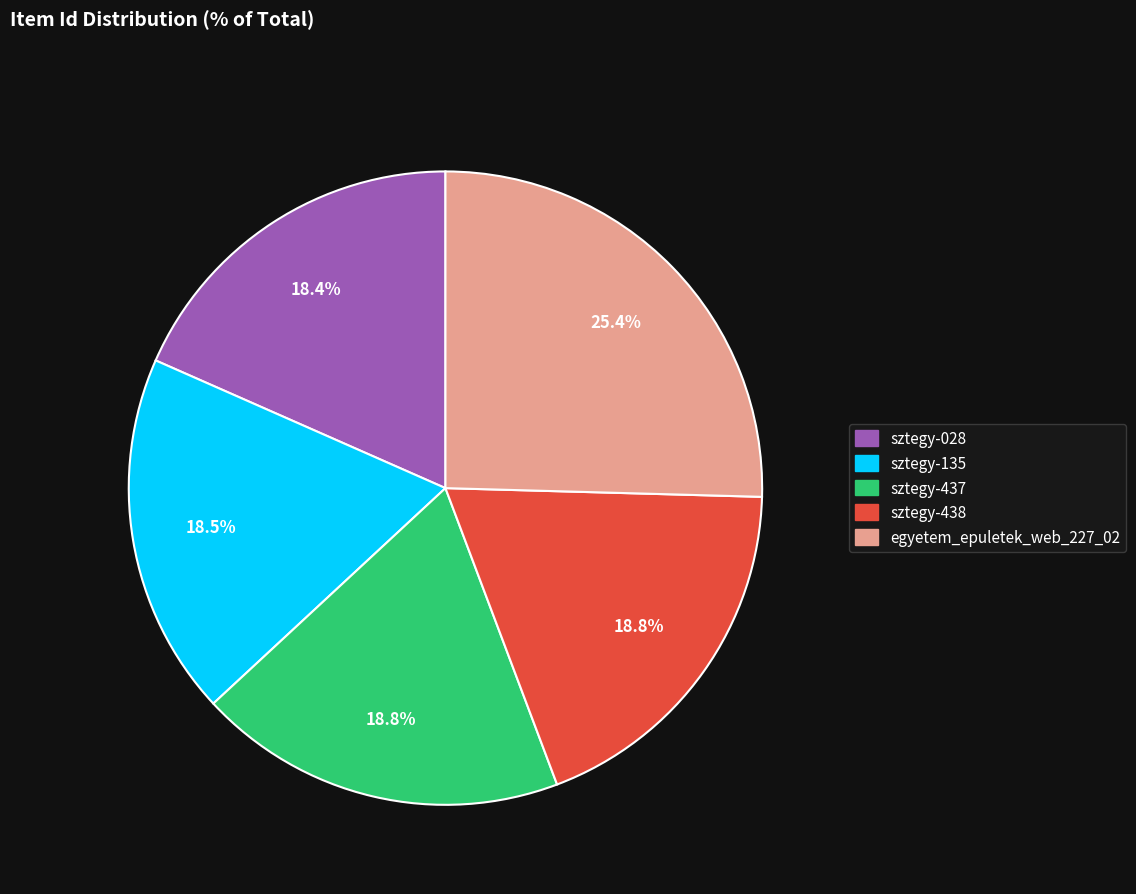

Does any single category account for the majority?

No